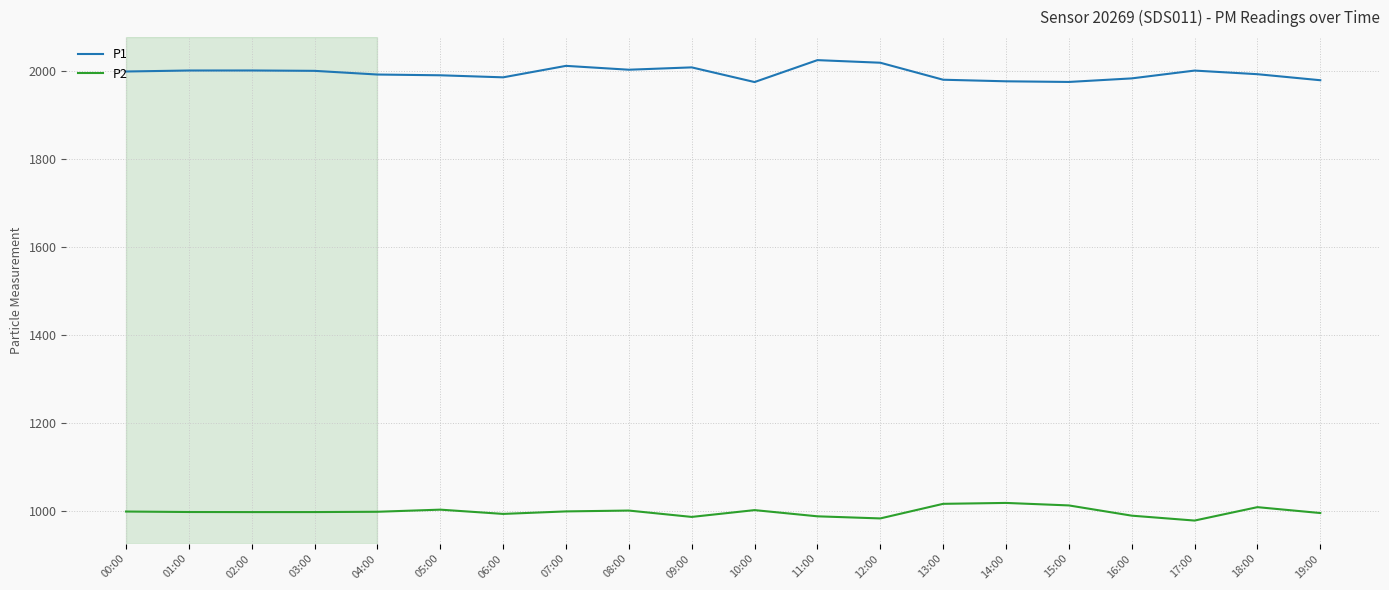

List the series in order of their overall mean, lowest first.

P2, P1